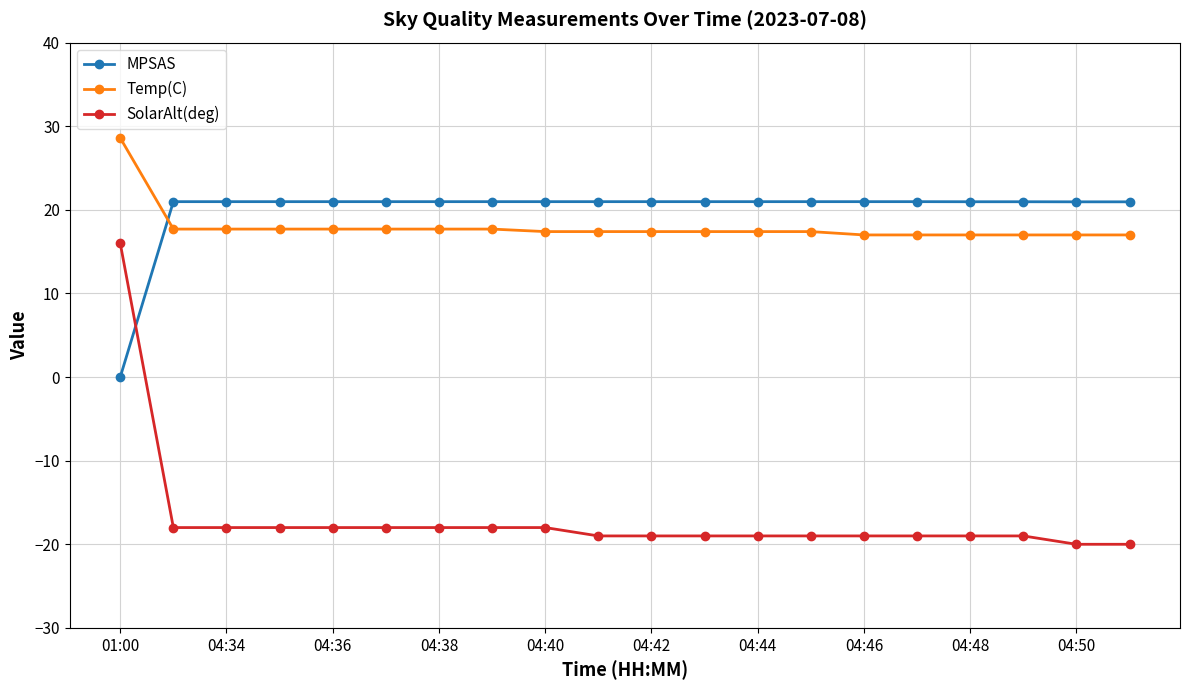

Reading right to left, what are all the values shown in this chart?

MPSAS: 21.0	21.0	21.0	21.0	21.0	21.0	21.0	21.0	21.0	21.0	21.0	21.0	21.0	21.0	21.0	21.0	21.0	21.0	21.0	0.0
Temp(C): 17.0	17.0	17.0	17.0	17.0	17.0	17.4	17.4	17.4	17.4	17.4	17.4	17.7	17.7	17.7	17.7	17.7	17.7	17.7	28.6
SolarAlt(deg): -20.0	-20.0	-19.0	-19.0	-19.0	-19.0	-19.0	-19.0	-19.0	-19.0	-19.0	-18.0	-18.0	-18.0	-18.0	-18.0	-18.0	-18.0	-18.0	16.0